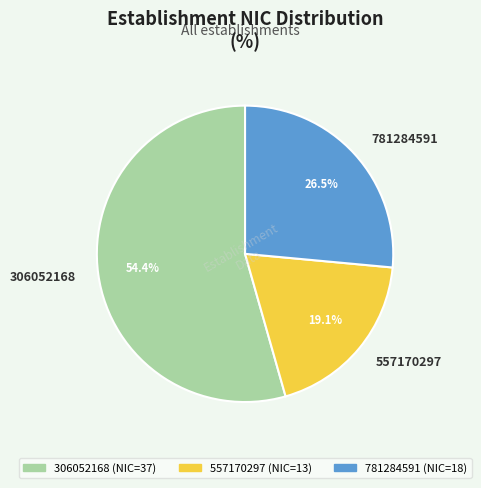

The 306052168 slice represents 54% of the pie. True or false?

True